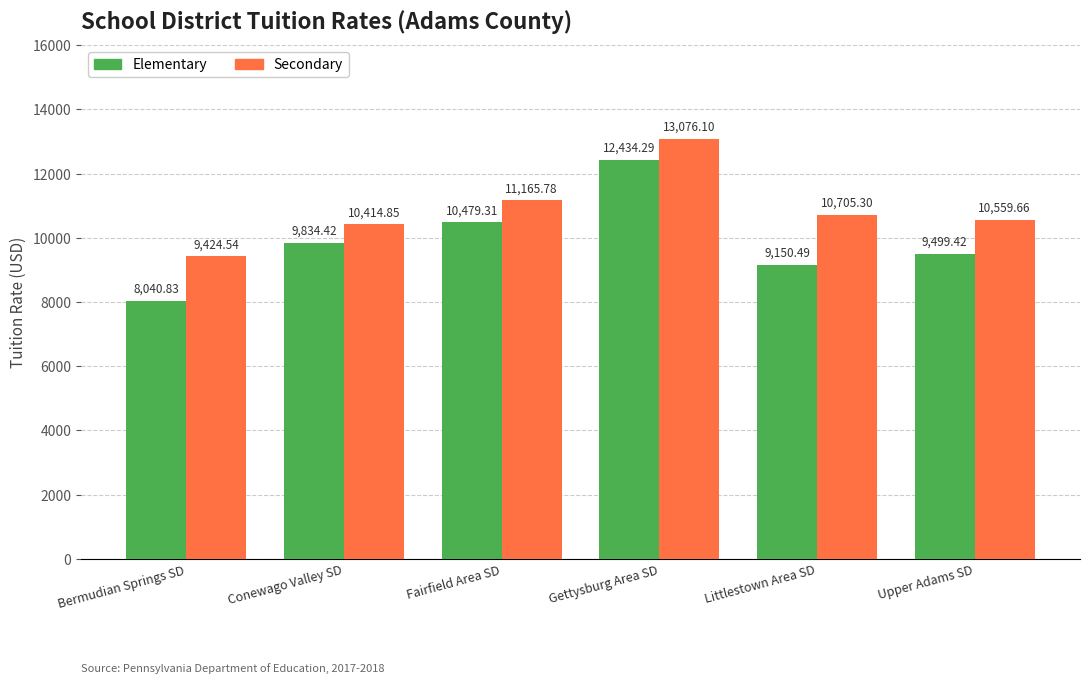

What is the spread (max minus min) of values at Bermudian Springs SD?

1383.7